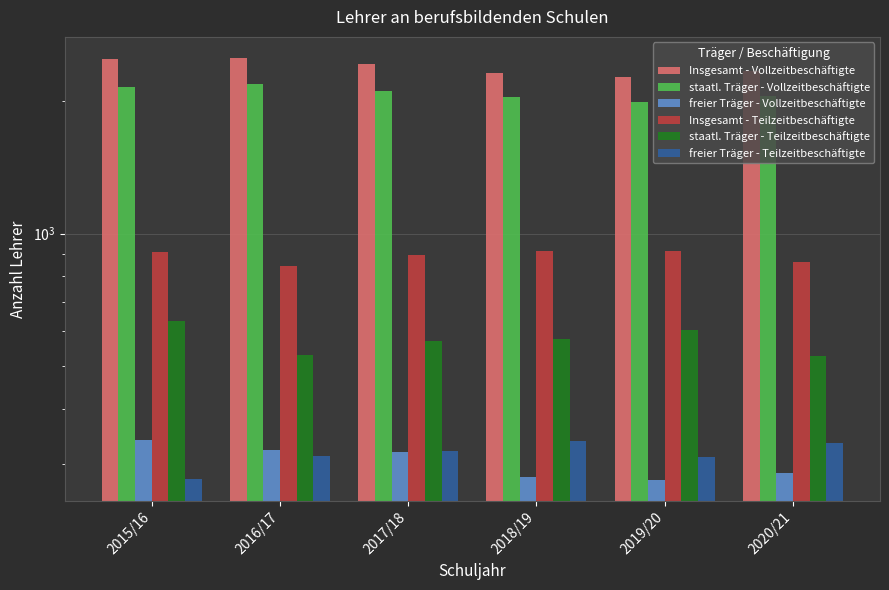

What are all the series names shown in the legend?

Insgesamt - Vollzeitbeschäftigte, staatl. Träger - Vollzeitbeschäftigte, freier Träger - Vollzeitbeschäftigte, Insgesamt - Teilzeitbeschäftigte, staatl. Träger - Teilzeitbeschäftigte, freier Träger - Teilzeitbeschäftigte